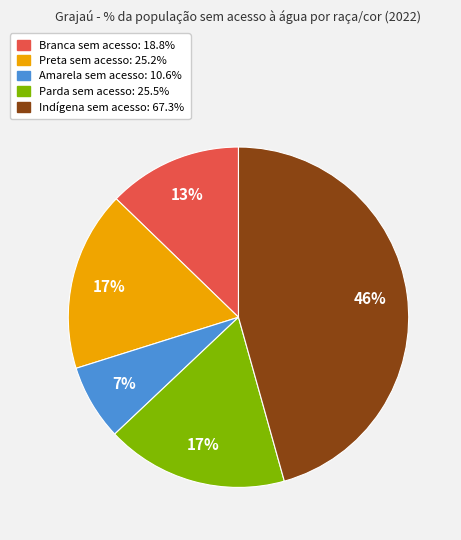

The Branca slice represents 1% of the pie. True or false?

False